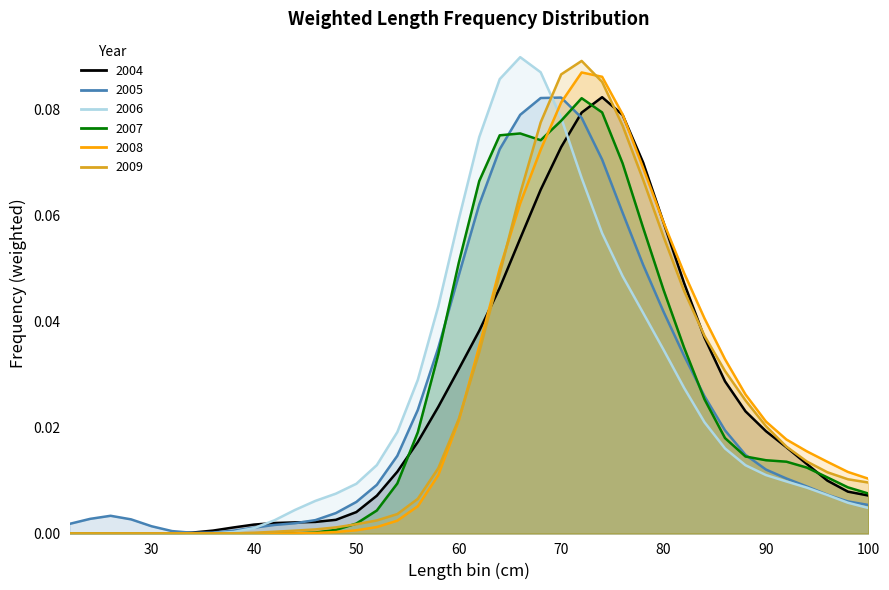

Reading left to right, list all the values displayed in this chart.

2004: 0.0	0.0	0.0	0.0	0.0	0.0	0.0	0.0	0.0	0.0	0.0	0.0	0.0	0.0	0.0	0.0	0.0	0.0	0.0	0.0	0.0	0.0	0.1	0.1	0.1	0.1	0.1	0.1	0.1	0.1	0.0	0.0	0.0	0.0	0.0	0.0	0.0	0.0	0.0	0.0
2005: 0.0	0.0	0.0	0.0	0.0	0.0	0.0	0.0	0.0	0.0	0.0	0.0	0.0	0.0	0.0	0.0	0.0	0.0	0.0	0.0	0.1	0.1	0.1	0.1	0.1	0.1	0.1	0.1	0.1	0.0	0.0	0.0	0.0	0.0	0.0	0.0	0.0	0.0	0.0	0.0
2006: 0.0	0.0	0.0	0.0	0.0	0.0	0.0	0.0	0.0	0.0	0.0	0.0	0.0	0.0	0.0	0.0	0.0	0.0	0.0	0.1	0.1	0.1	0.1	0.1	0.1	0.1	0.1	0.0	0.0	0.0	0.0	0.0	0.0	0.0	0.0	0.0	0.0	0.0	0.0	0.0
2008: 0.0	0.0	0.0	0.0	0.0	0.0	0.0	0.0	0.0	0.0	0.0	0.0	0.0	0.0	0.0	0.0	0.0	0.0	0.0	0.0	0.0	0.0	0.1	0.1	0.1	0.1	0.1	0.1	0.1	0.1	0.0	0.0	0.0	0.0	0.0	0.0	0.0	0.0	0.0	0.0
2009: 0.0	0.0	0.0	0.0	0.0	0.0	0.0	0.0	0.0	0.0	0.0	0.0	0.0	0.0	0.0	0.0	0.0	0.0	0.0	0.0	0.0	0.0	0.1	0.1	0.1	0.1	0.1	0.1	0.1	0.1	0.0	0.0	0.0	0.0	0.0	0.0	0.0	0.0	0.0	0.0